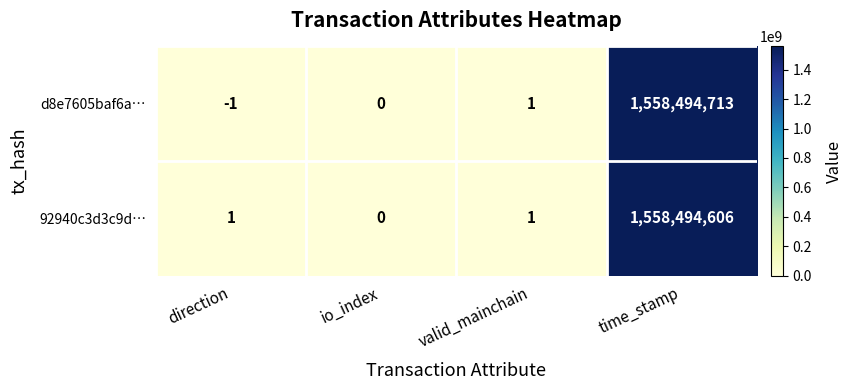

How many data points does each series have?

4